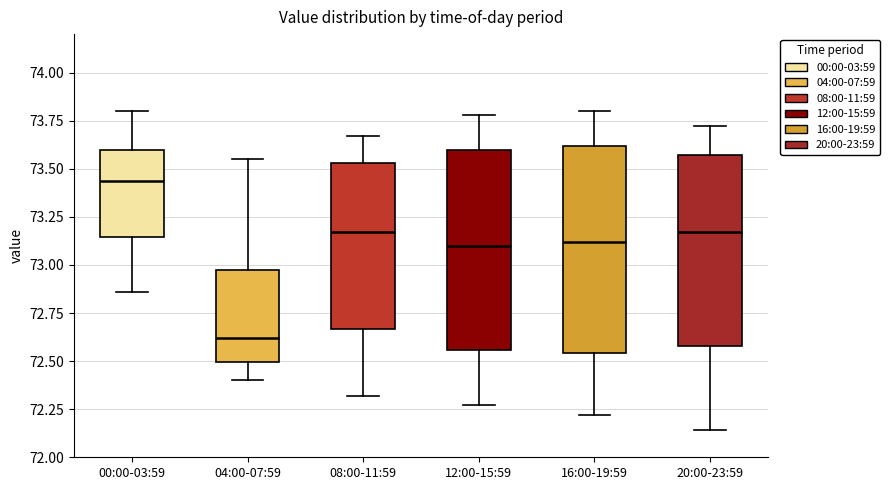

Reading left to right, read every box against the y-axis: the position of its median line, the range the box covers, and the ends of its whiskers. The values are not printed on the chart, so give them approximately, as read against the axis.

00:00-03:59: median 73.45, box 73.15 to 73.60, whiskers 72.85 to 73.80
04:00-07:59: median 72.60, box 72.50 to 73.00, whiskers 72.40 to 73.55
08:00-11:59: median 73.15, box 72.65 to 73.55, whiskers 72.30 to 73.65
12:00-15:59: median 73.10, box 72.55 to 73.60, whiskers 72.25 to 73.80
16:00-19:59: median 73.10, box 72.55 to 73.60, whiskers 72.20 to 73.80
20:00-23:59: median 73.15, box 72.60 to 73.55, whiskers 72.15 to 73.70